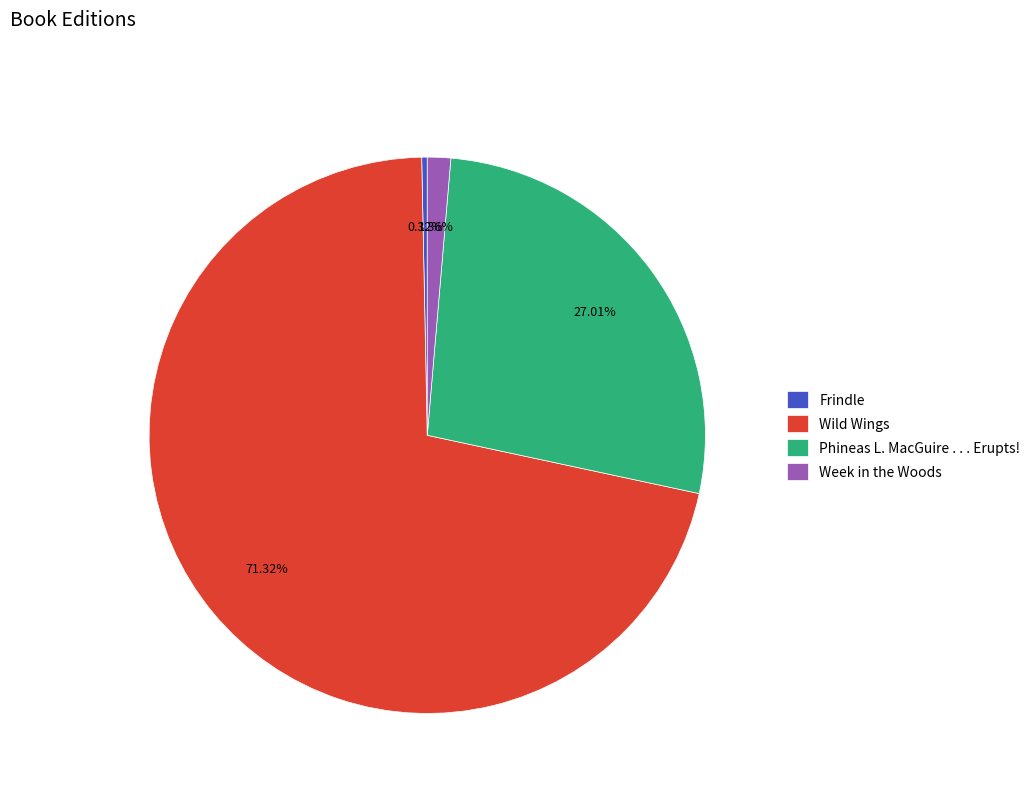

Which category has the smallest portion of the pie?

Frindle